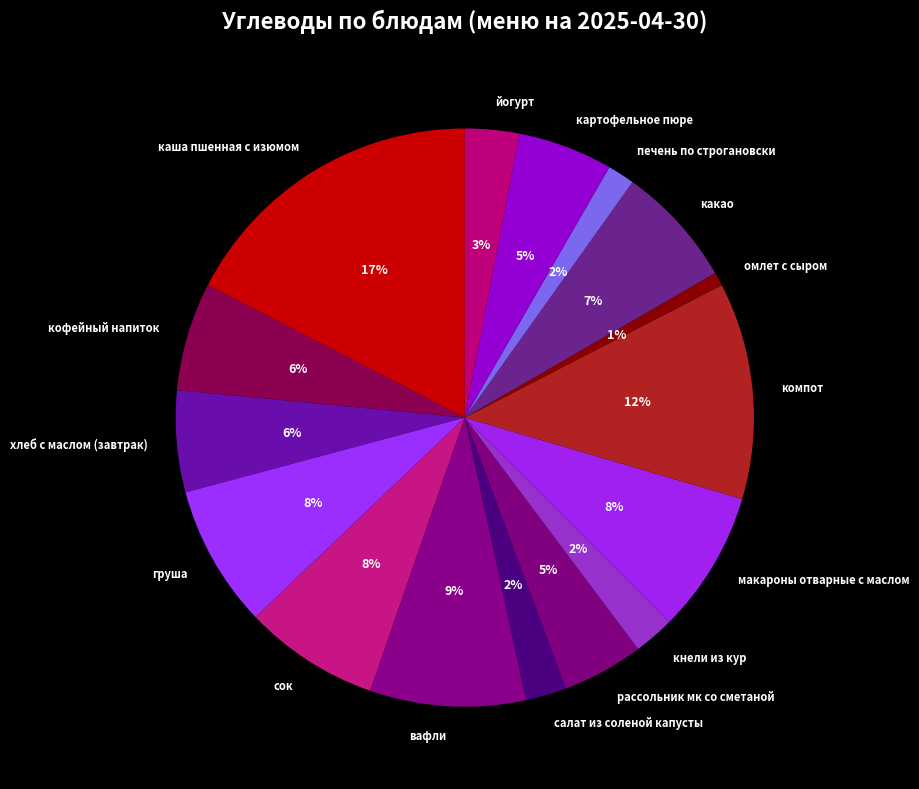

How many segments does this pie chart have?

16